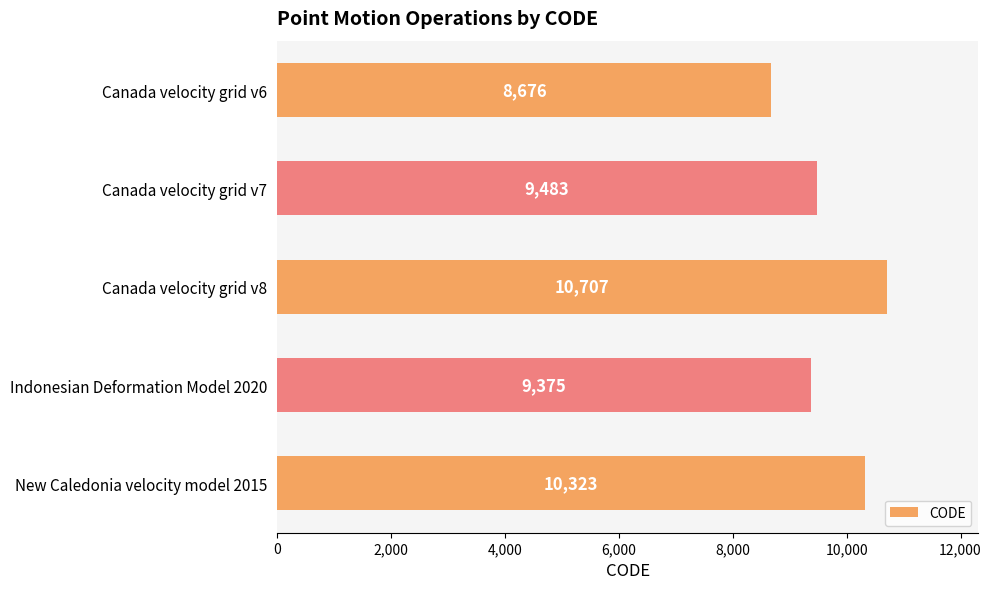

Which label corresponds to the largest value in the chart?

Canada velocity grid v8